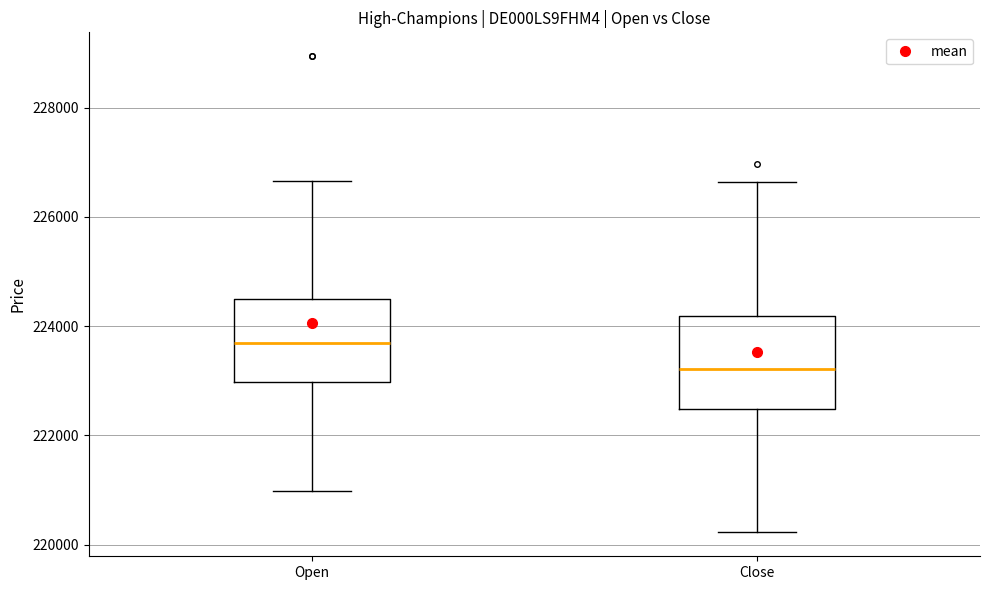

Reading left to right, read every box against the y-axis: the position of its median line, the range the box covers, and the ends of its whiskers. The values are not printed on the chart, so give them approximately, as read against the axis.

Open: median 223600, box 223000 to 224400, whiskers 221000 to 226600
Close: median 223200, box 222400 to 224200, whiskers 220200 to 226600